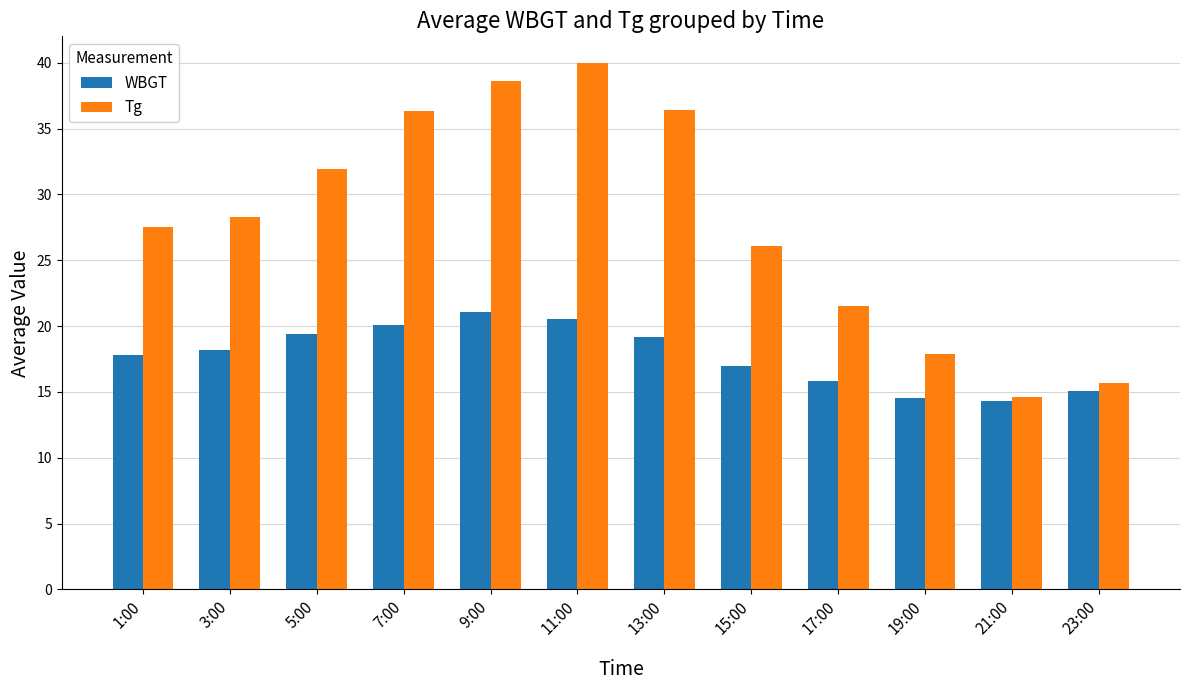

The value of WBGT at 19:00 is 3.0. True or false?

False